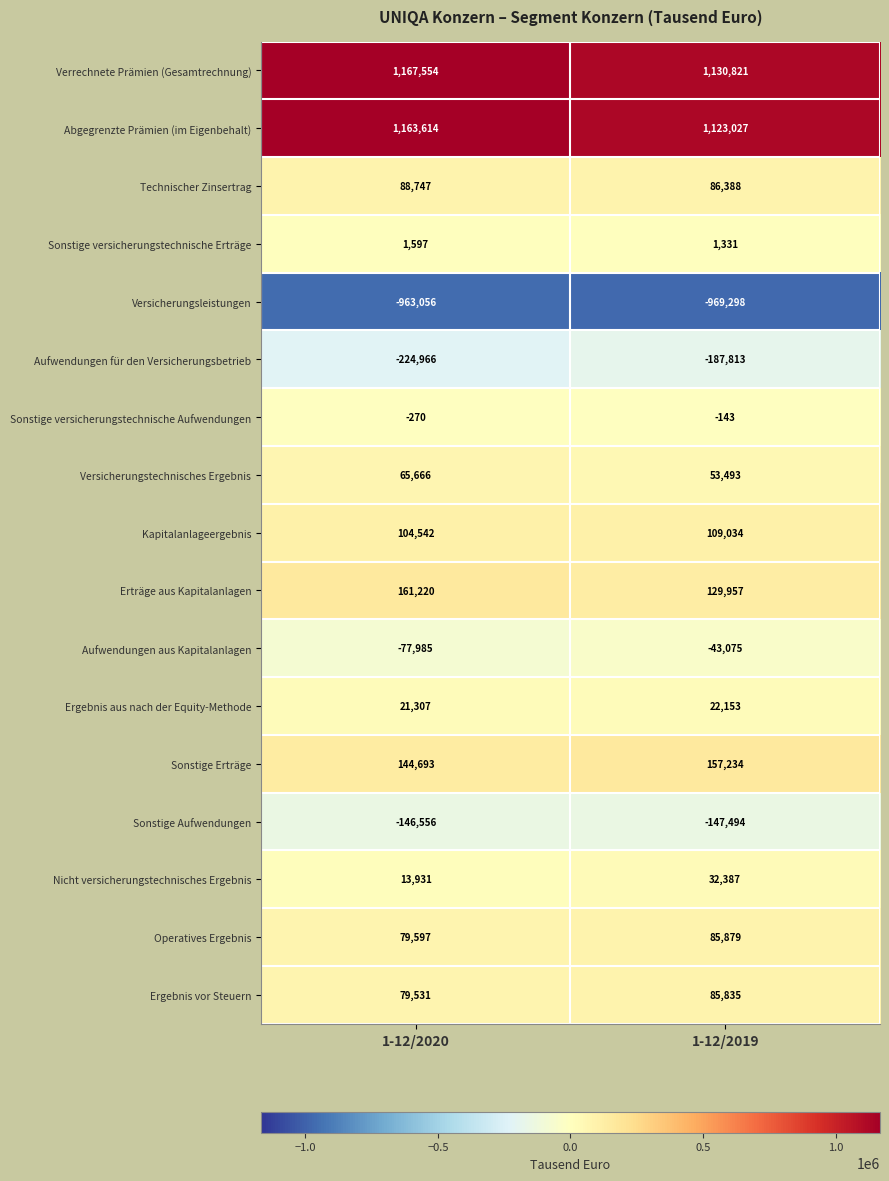

Rank the series by their maximum value, from lowest to highest.

Versicherungsleistungen, Aufwendungen für den Versicherungsbetrieb, Sonstige Aufwendungen, Aufwendungen aus Kapitalanlagen, Sonstige versicherungstechnische Aufwendungen, Sonstige versicherungstechnische Erträge, Ergebnis aus nach der Equity-Methode, Nicht versicherungstechnisches Ergebnis, Versicherungstechnisches Ergebnis, Ergebnis vor Steuern, Operatives Ergebnis, Technischer Zinsertrag, Kapitalanlageergebnis, Sonstige Erträge, Erträge aus Kapitalanlagen, Abgegrenzte Prämien (im Eigenbehalt), Verrechnete Prämien (Gesamtrechnung)